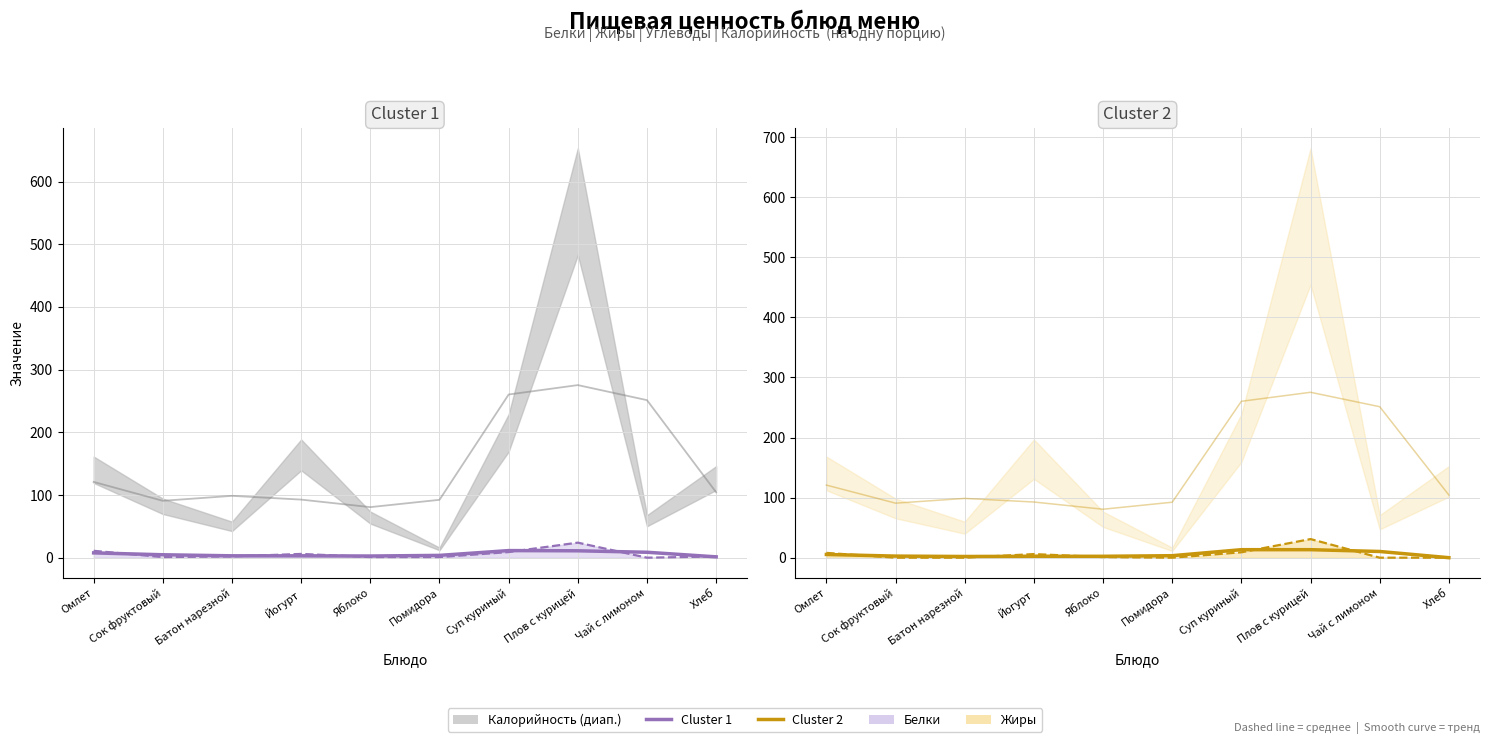

Which category has the highest value in the Жиры (тренд) series?

Суп куриный